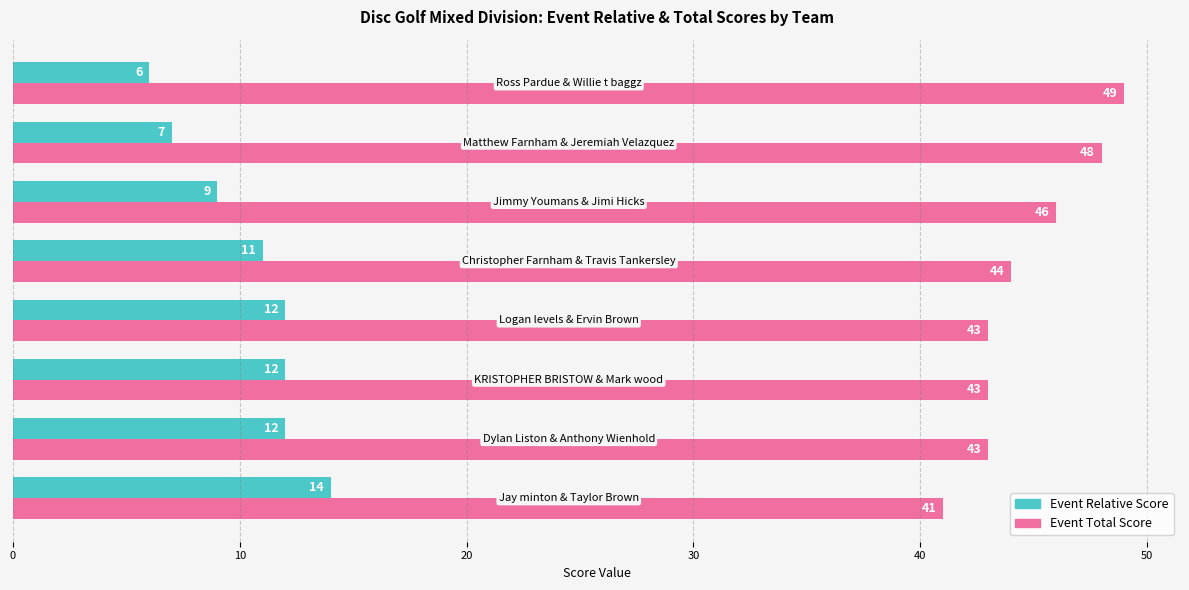

How many Event Total Score values are between 43 and 48?

6